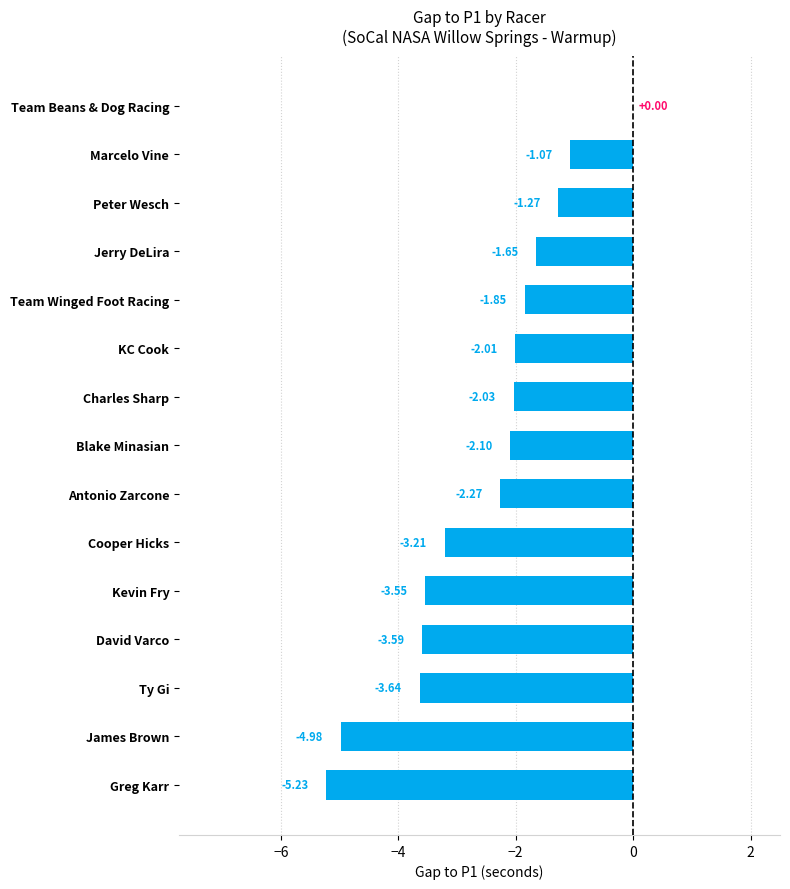

At which category does the chart reach its peak across all series?

Team Beans & Dog Racing